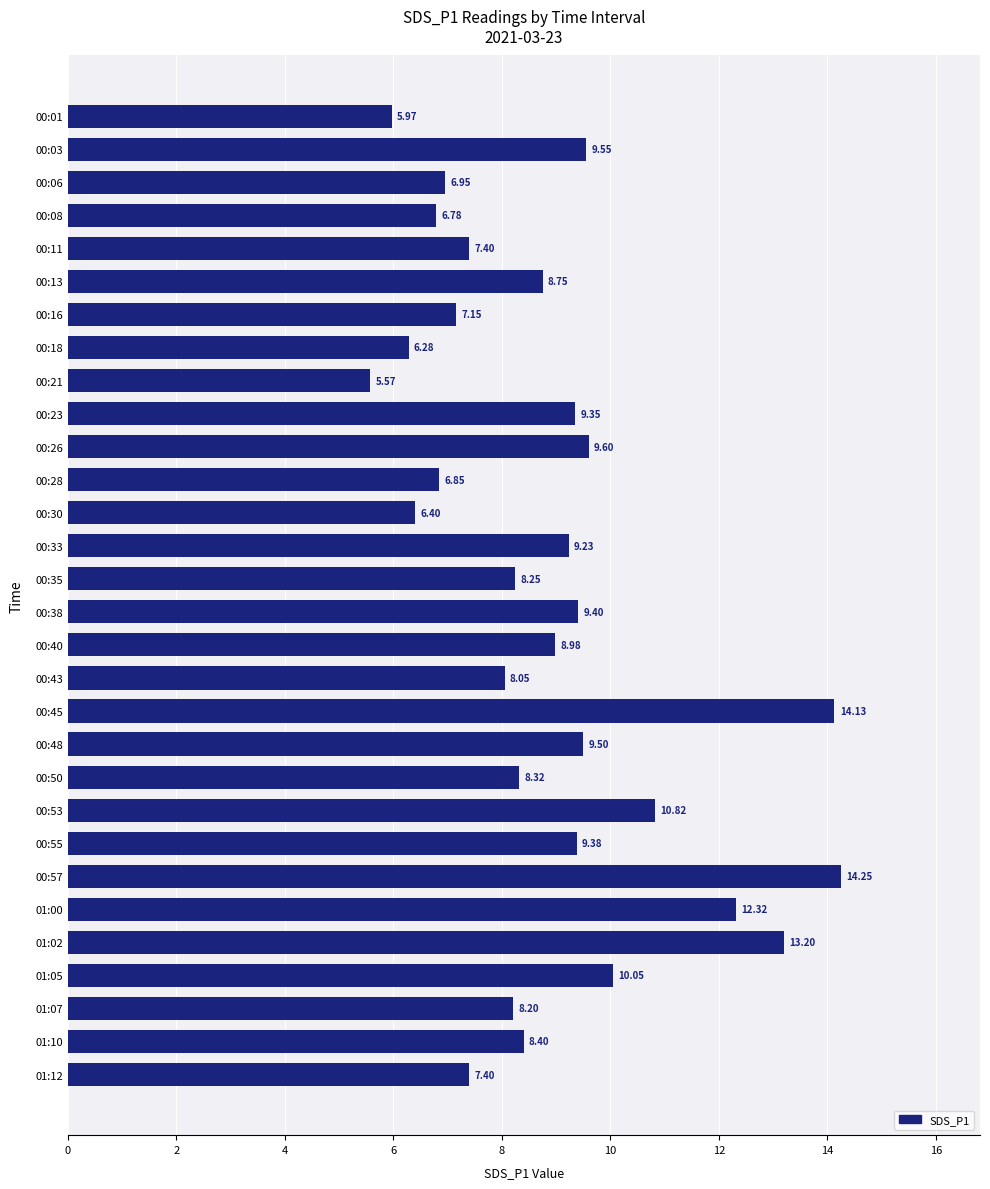

What is the ratio of the value at 00:08 to the value at 00:11?

0.9